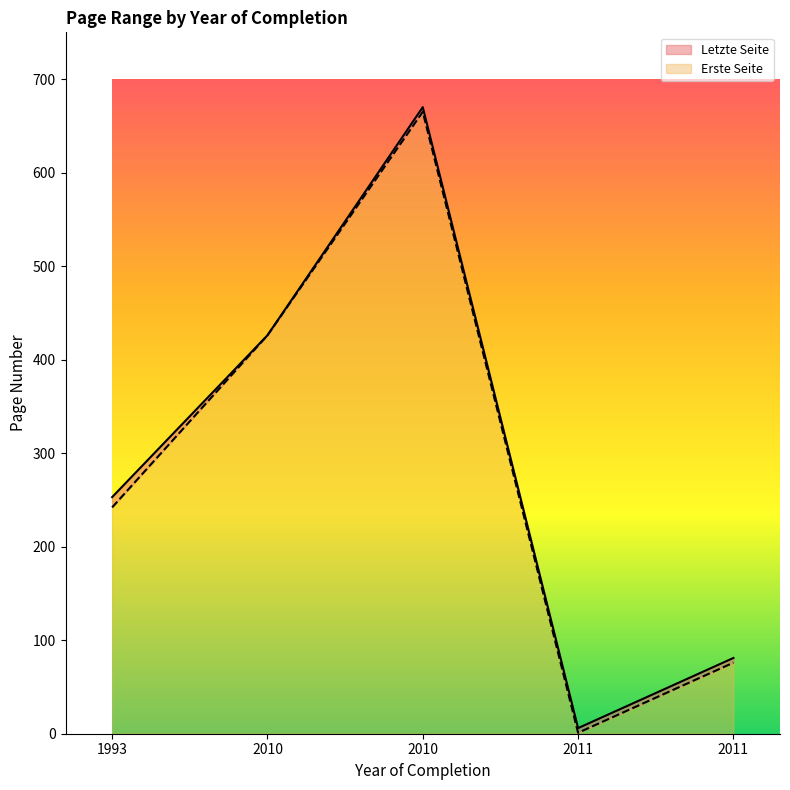

What is the average value of the Letzte Seite series?

287